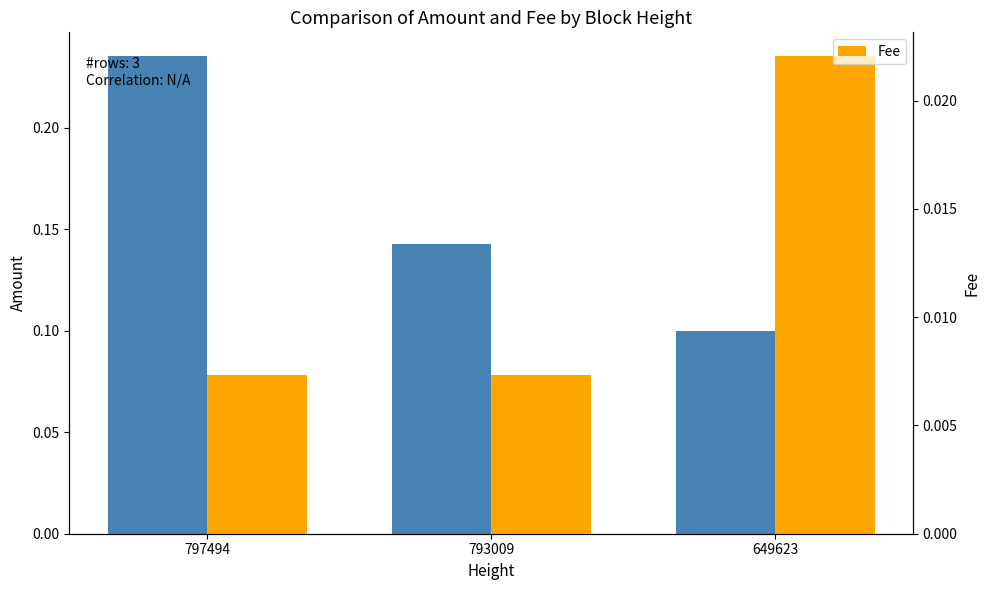

How many distinct data groups are displayed?

2